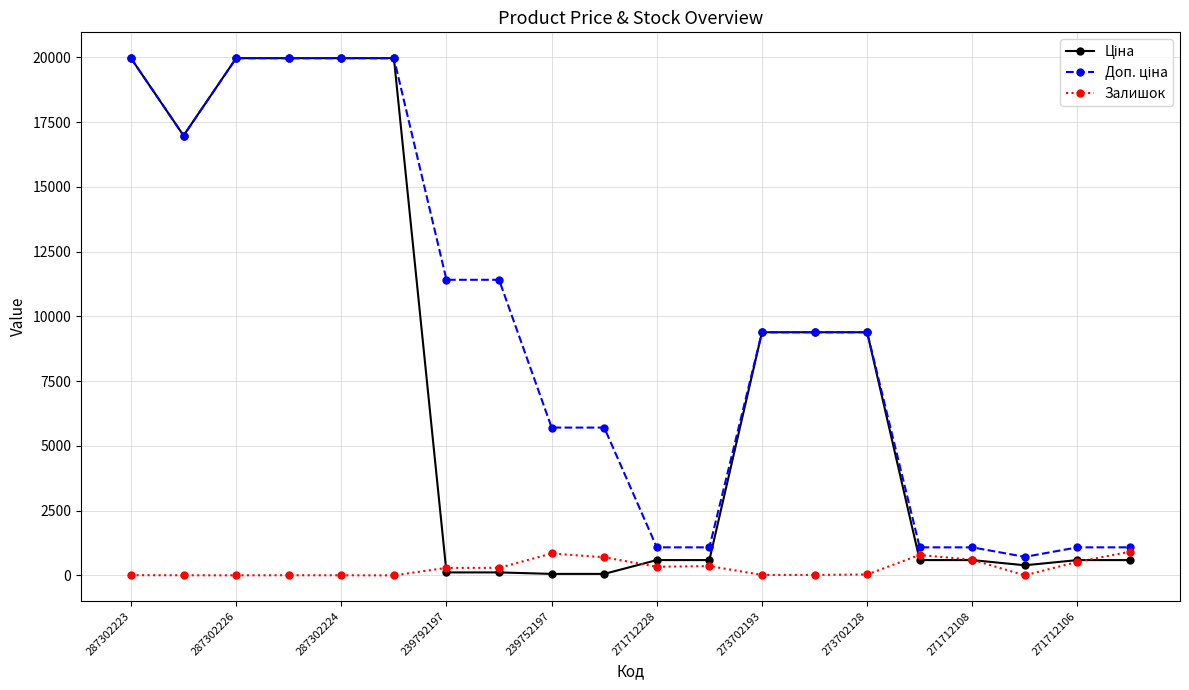

What is the maximum value shown in the chart?

19964.2